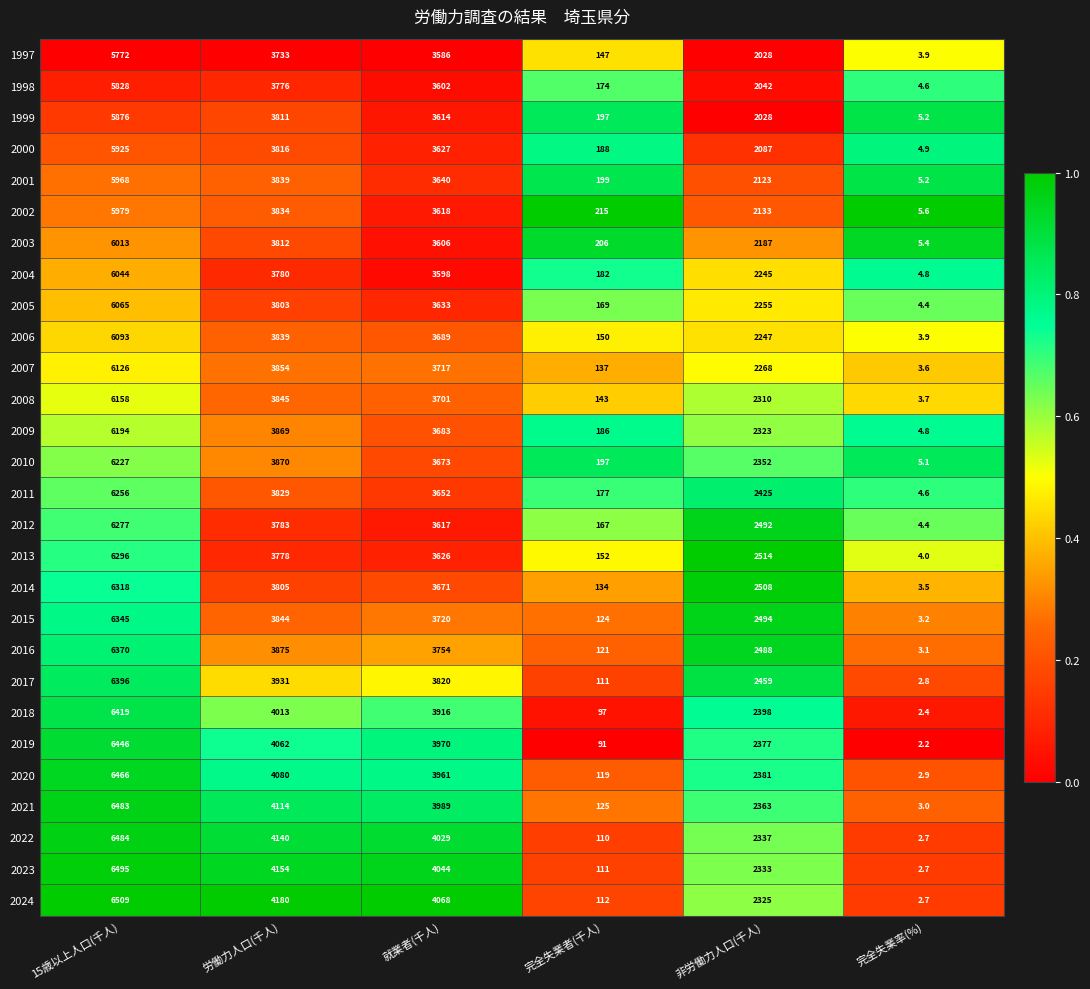

What is the difference between the maximum and second lowest values in the 2021 series?

6358.0